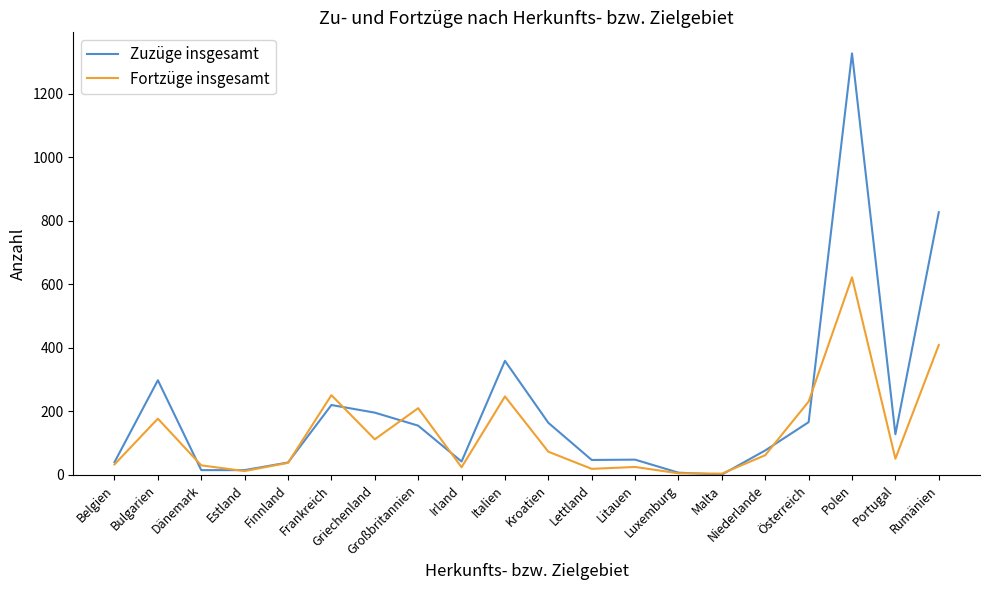

Which series ends up on top after the final intersection of Fortzüge insgesamt and Zuzüge insgesamt?

Zuzüge insgesamt